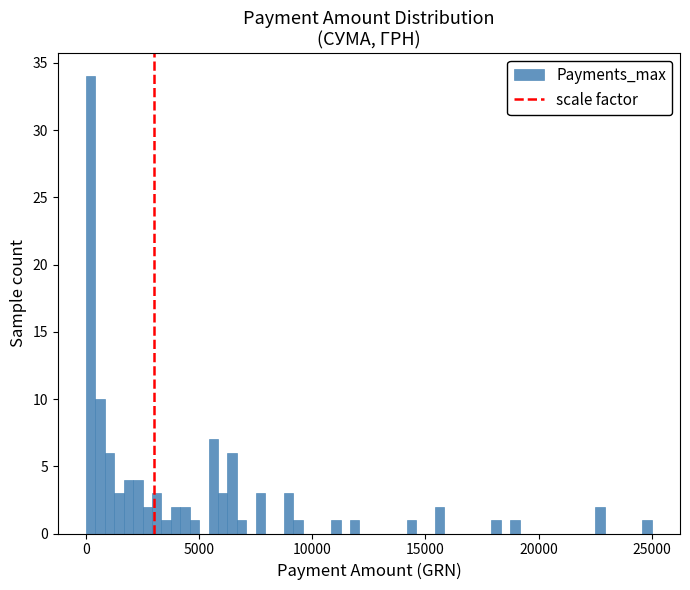

Read against the x-axis, roughly where is the centre of the tallest bar?

0